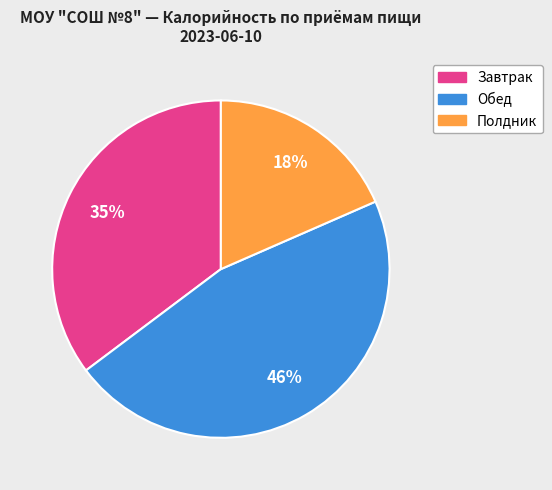

Count the number of slices in the pie.

3